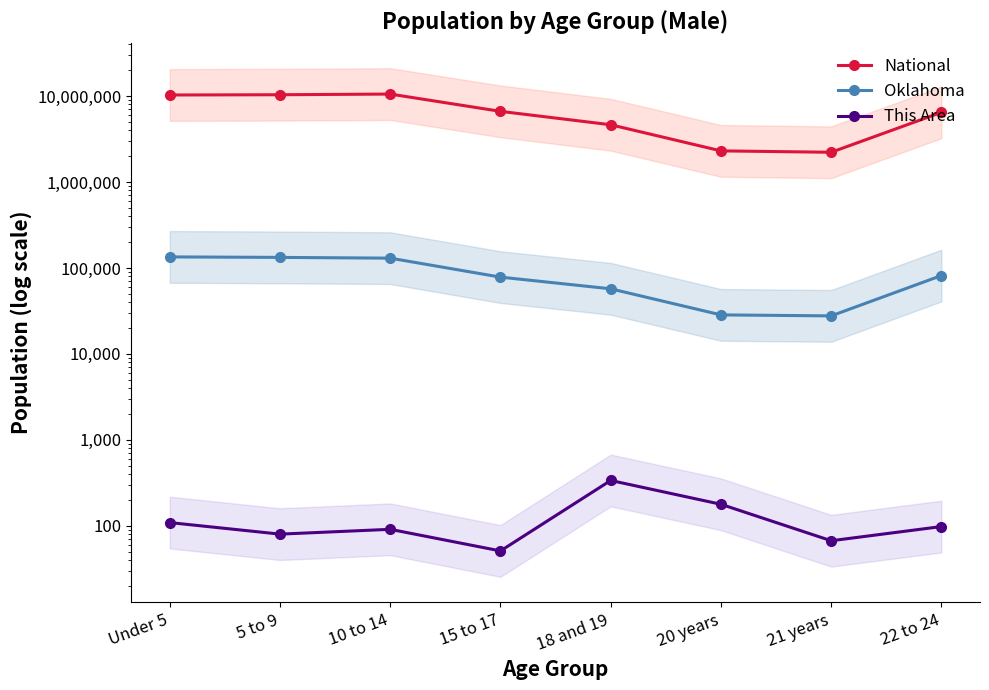

True or false: National and This Area cross at least once.

False